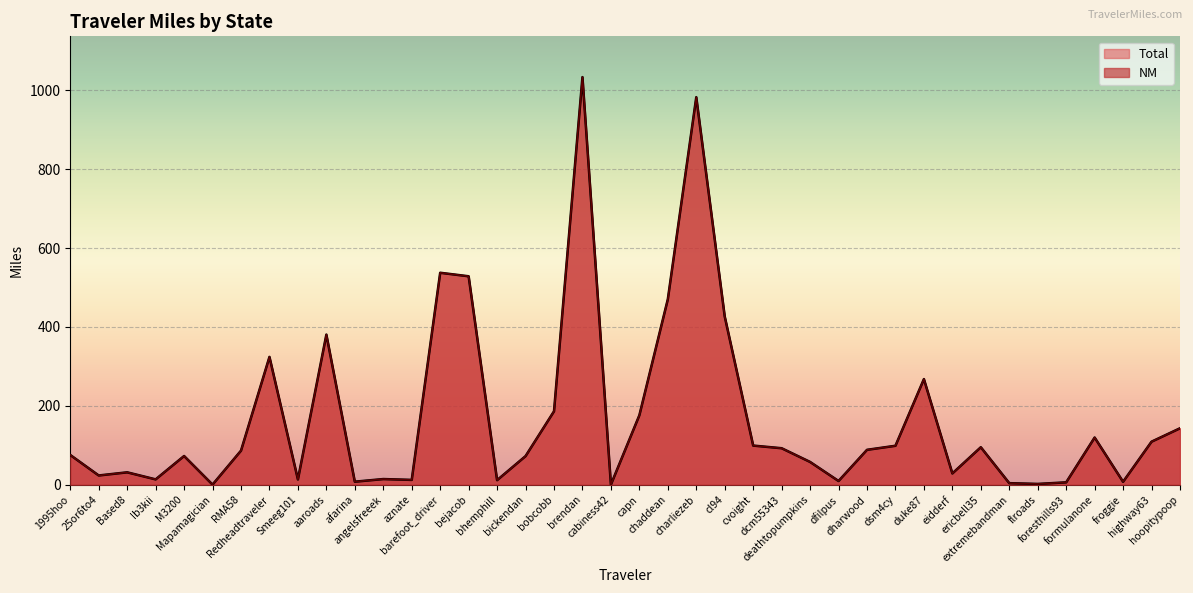

Reading right to left, list all the values displayed in this chart.

Total: hoopitypoop=143.2	highway63=109.2	froggie=7.6	formulanone=119.8	foresthills93=6.2	flroads=2.2	extremebandman=4.1	ericbell35=95.2	eidderf=28.7	duke87=267.9	dsm4cy=98.8	dharwood=88.6	dfilpus=9.6	deathtopumpkins=57.9	dcm55343=92.6	cvoight=99.3	cl94=426.6	charliezeb=982.2	chaddean=470.1	capn=176.2	cabiness42=0.5	brendan=1033.1	bobcobb=186.2	bickendan=72.6	bhemphill=11.7	bejacob=528.4	barefoot_driver=537.3	aznate=12.4	angelsfreeek=14.5	afarina=7.8	aaroads=380.6	Smeeg101=13.5	Redheadtraveler=324.1	RMA58=86.5	Mapamagician=0.5	M3200=72.9	Ib3kii=13.7	Based8=31.6	25or6to4=23.6	1995hoo=75.5
NM: hoopitypoop=143.2	highway63=109.2	froggie=7.6	formulanone=119.8	foresthills93=6.2	flroads=2.2	extremebandman=4.1	ericbell35=95.2	eidderf=28.7	duke87=267.9	dsm4cy=98.8	dharwood=88.6	dfilpus=9.6	deathtopumpkins=57.9	dcm55343=92.6	cvoight=99.3	cl94=426.6	charliezeb=982.2	chaddean=470.1	capn=176.2	cabiness42=0.5	brendan=1033.1	bobcobb=186.2	bickendan=72.6	bhemphill=11.7	bejacob=528.4	barefoot_driver=537.3	aznate=12.4	angelsfreeek=14.5	afarina=7.8	aaroads=380.6	Smeeg101=13.5	Redheadtraveler=324.1	RMA58=86.5	Mapamagician=0.5	M3200=72.9	Ib3kii=13.7	Based8=31.6	25or6to4=23.6	1995hoo=75.5